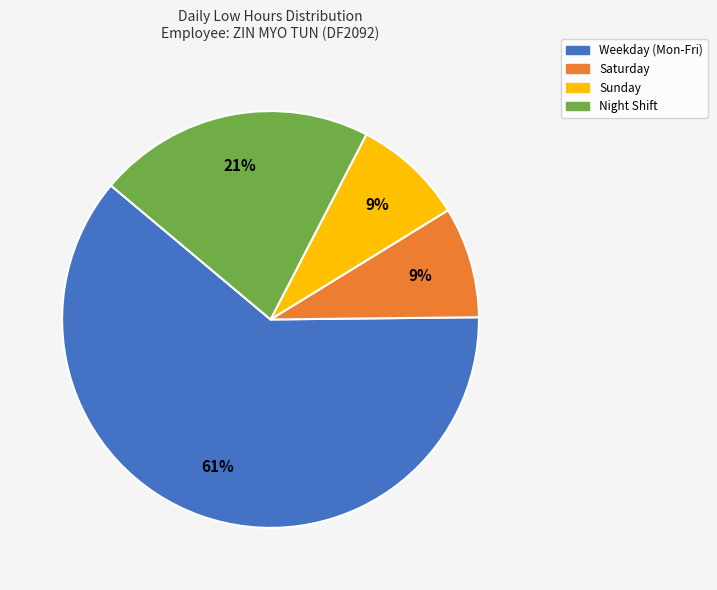

Is the sum of Saturday and Weekday (Mon-Fri) greater than half?

Yes